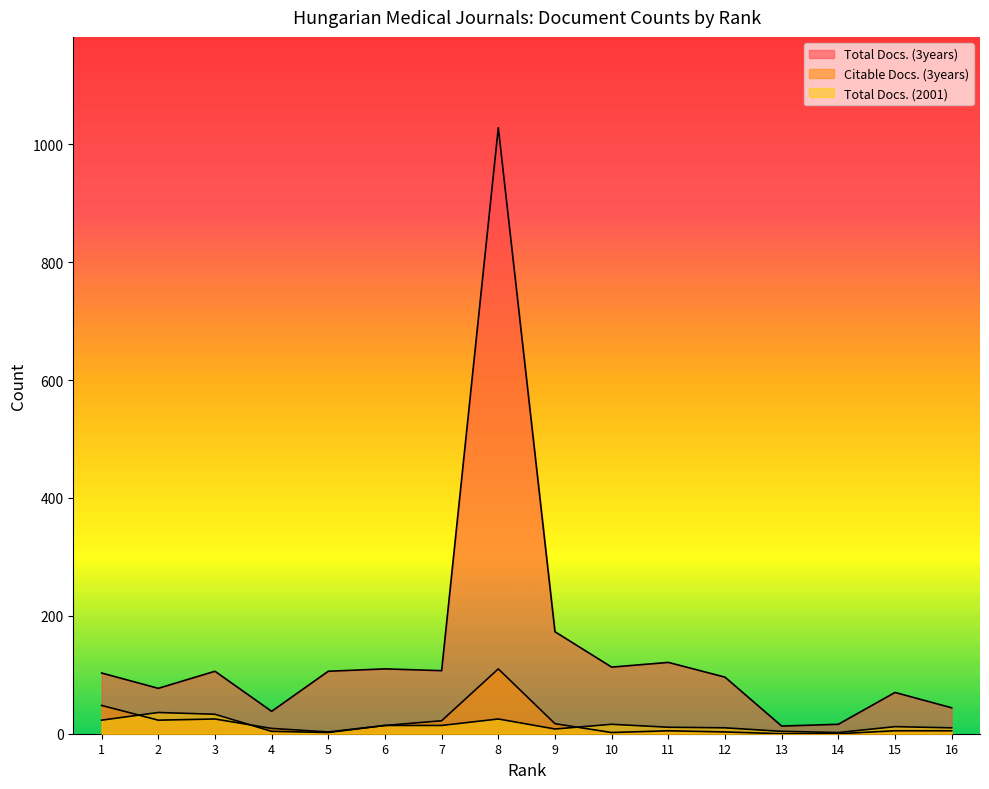

The Citable Docs. (3years) series shows 16 at 3. True or false?

False